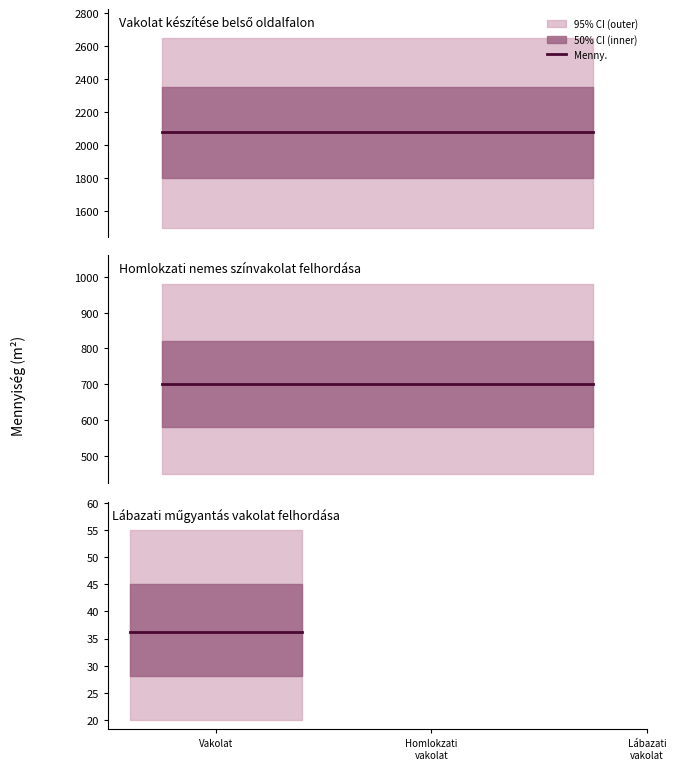

Does the chart display data point markers on the line(s)?

No